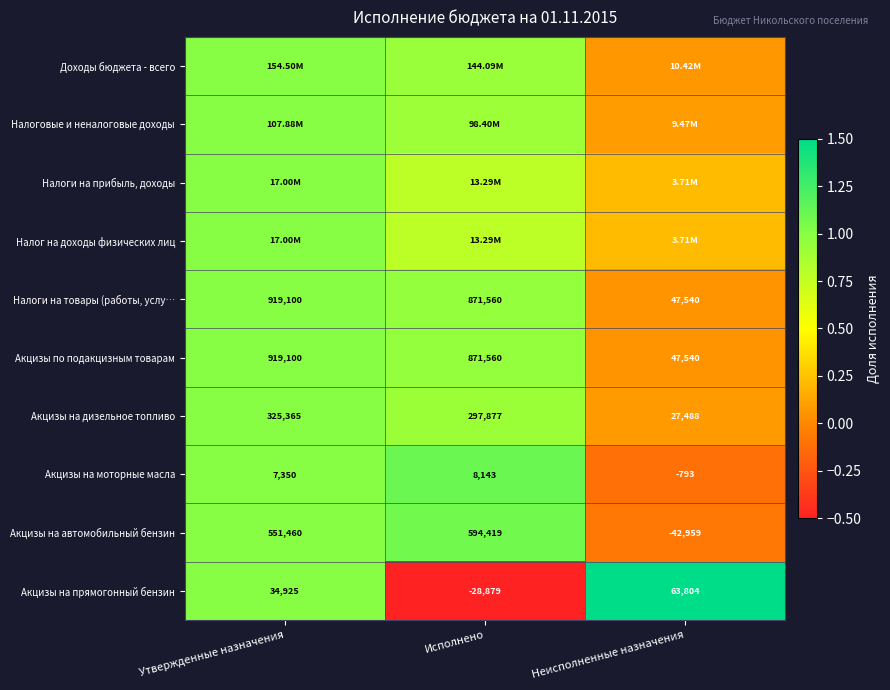

Which category has the highest value in the Акцизы на дизельное топливо series?

Утвержденные назначения